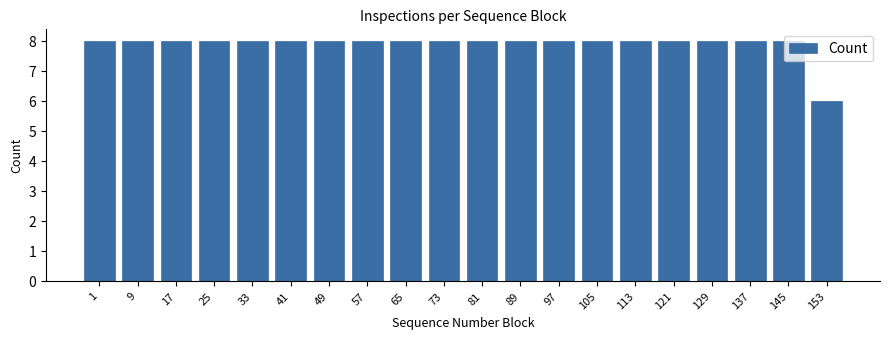

What is the value of the 2nd bar from the left?

8